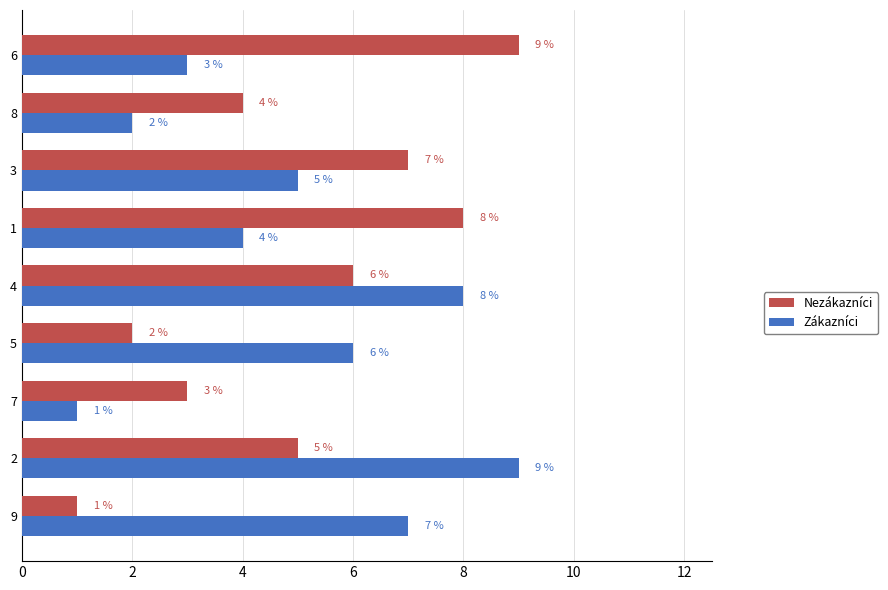

What is the maximum value for Zákazníci?

9